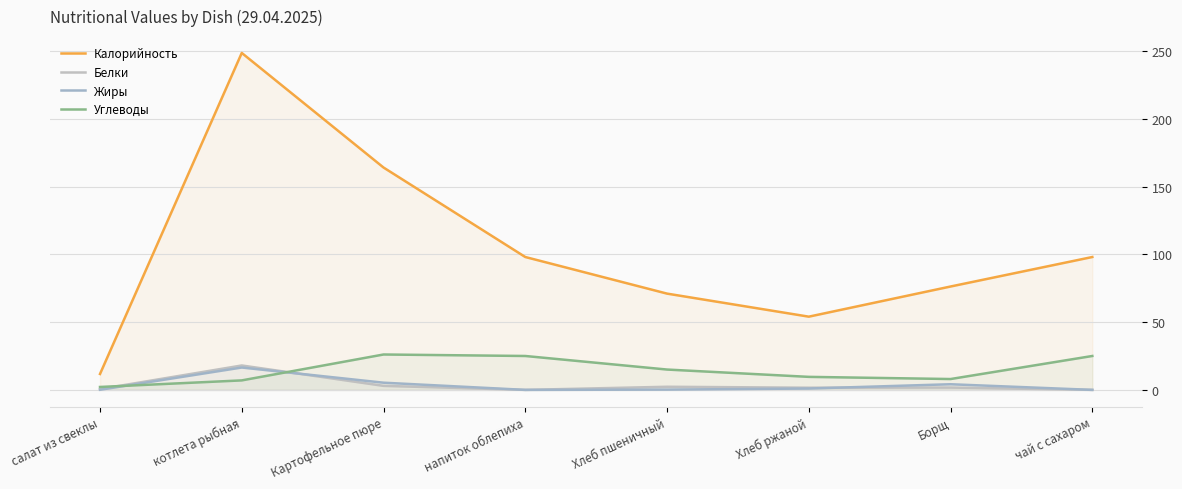

Which series has the largest range (max minus min)?

Калорийность